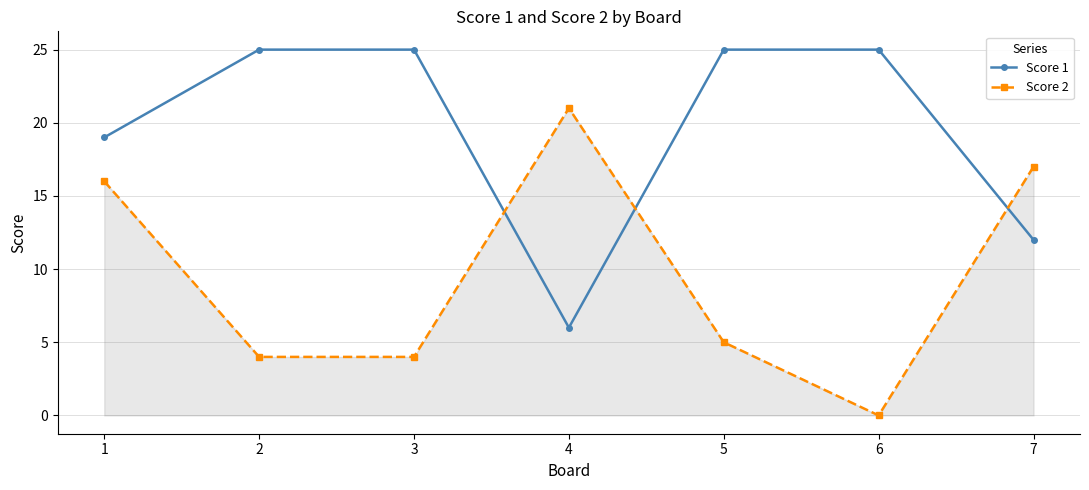

What is the maximum value for Score 1?

25